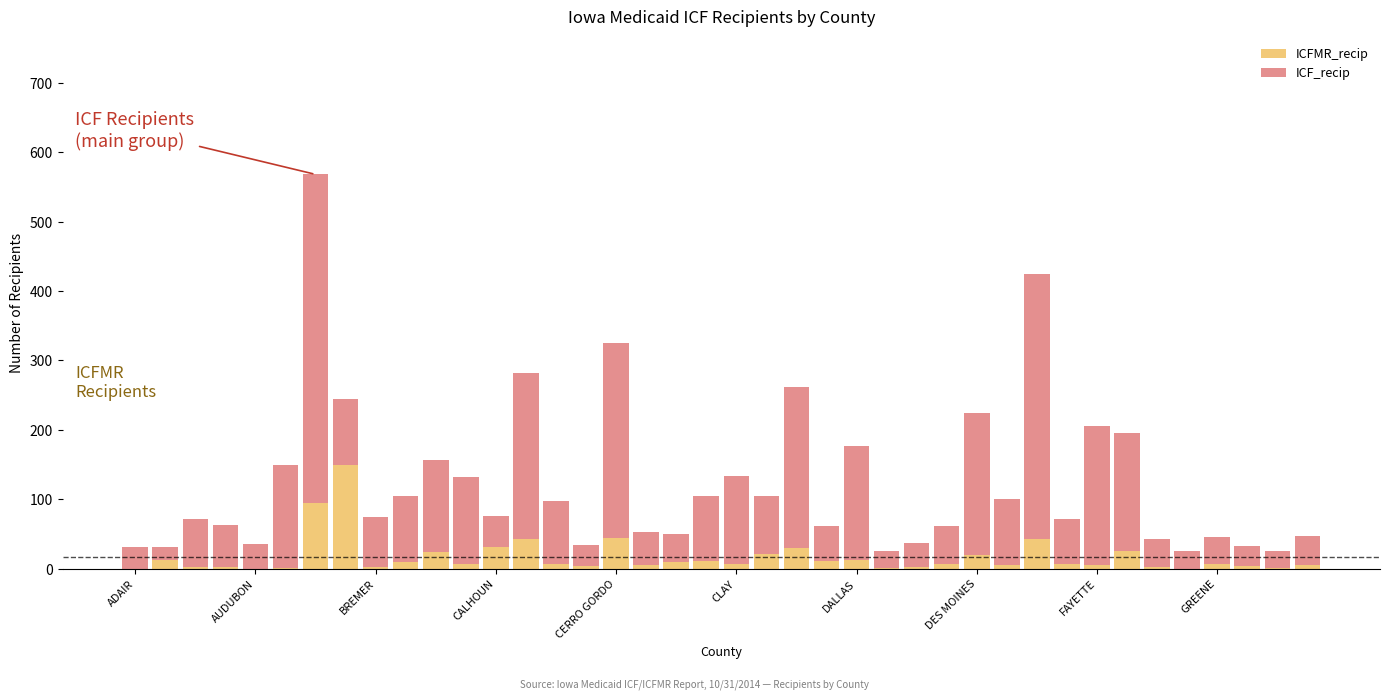

Which series has the widest spread of values?

ICF_recip